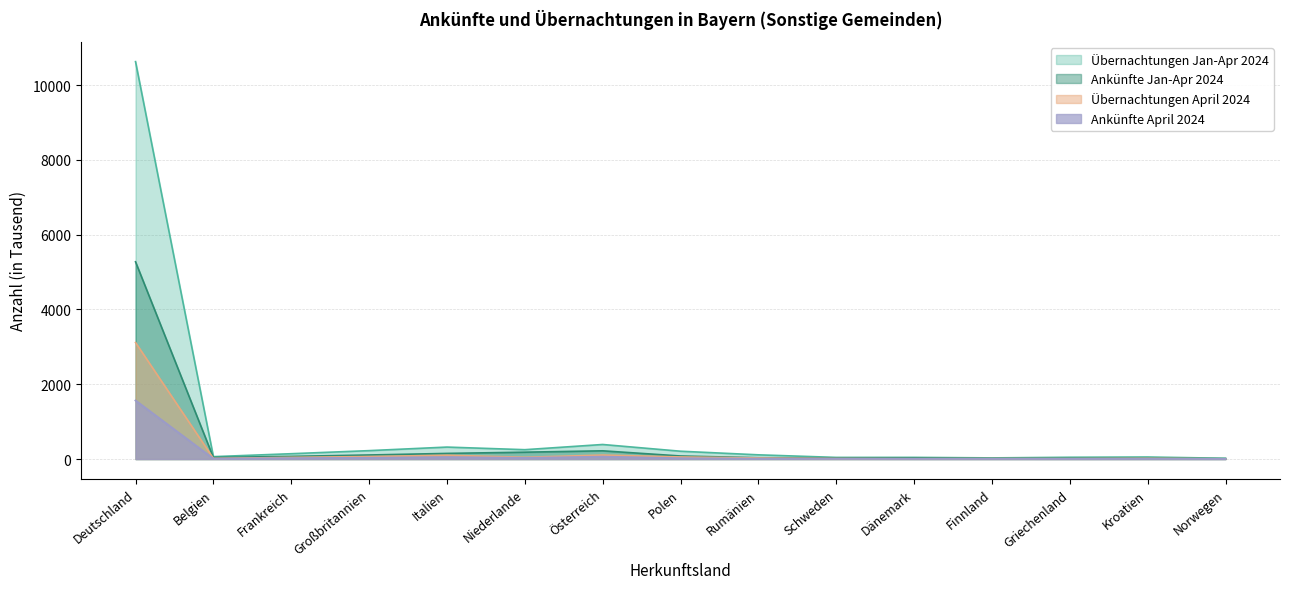

What is the average value of the Ankünfte Jan-Apr 2024 series?

418.3